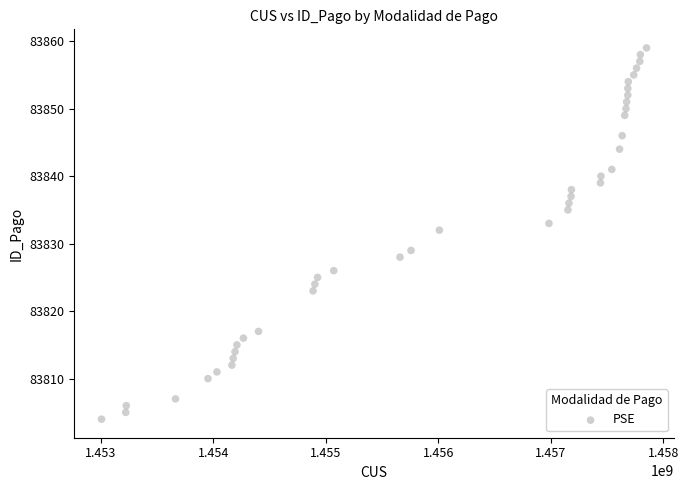

What is the range of X values (max minus min)?

4843300